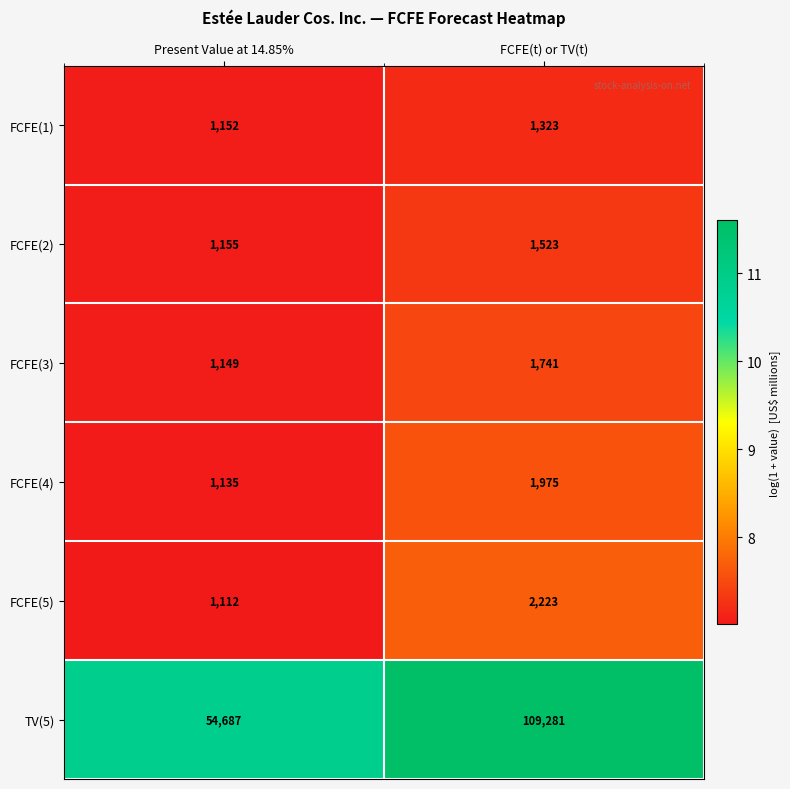

Which category has the highest value across all series?

FCFE(t) or TV(t)